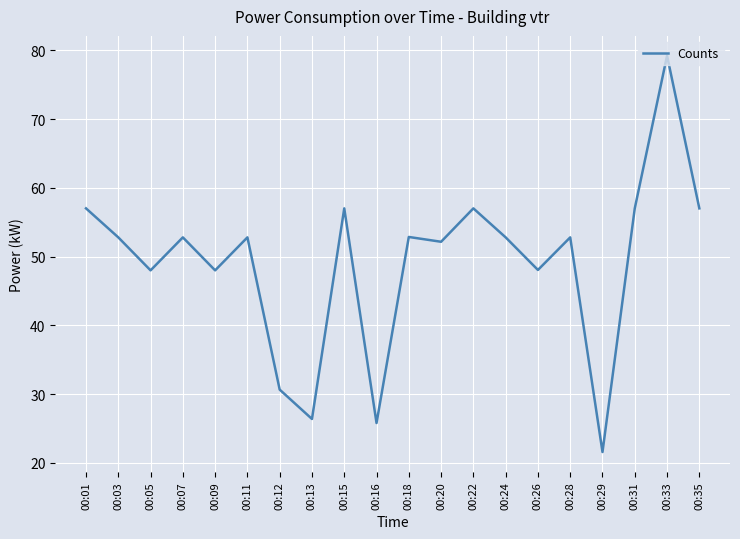

What is the difference between the maximum and minimum values?

57.7